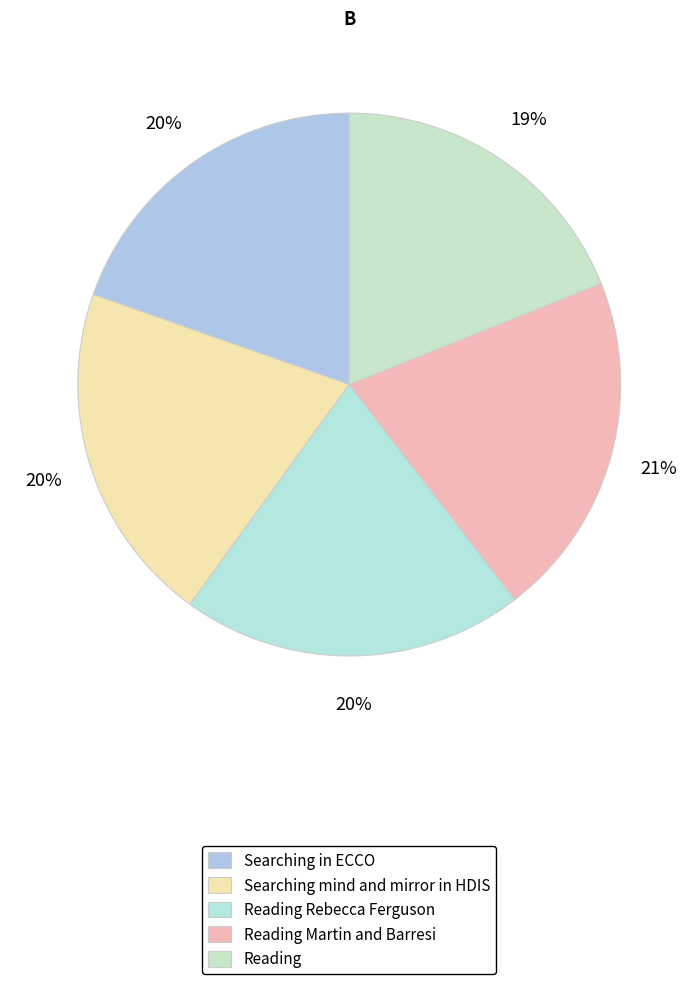

Is the sum of Reading Martin and Barresi and Searching mind and mirror in HDIS greater than half?

No